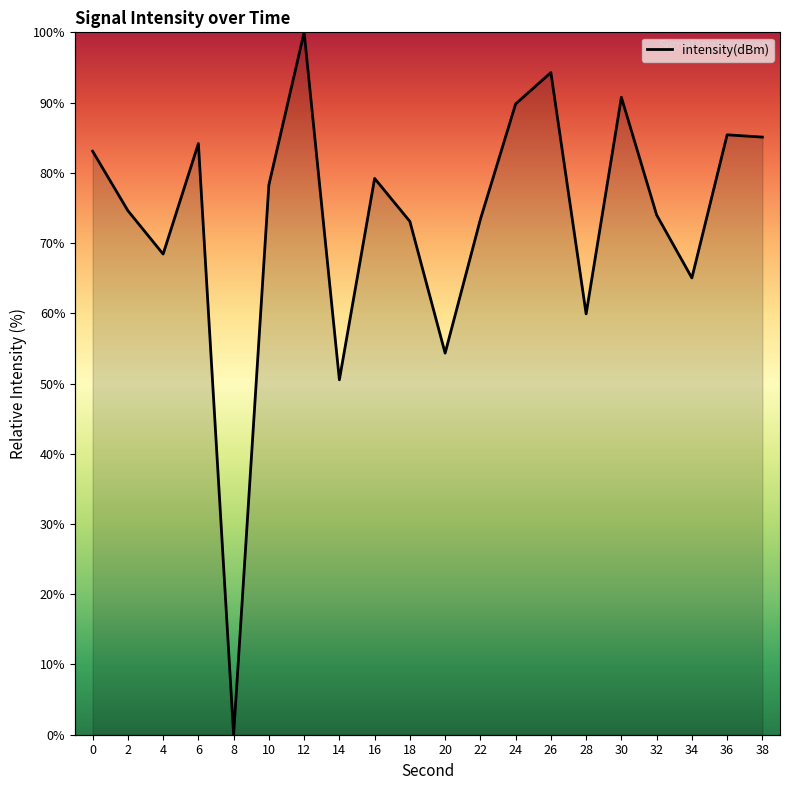

What is the average value?

73.2